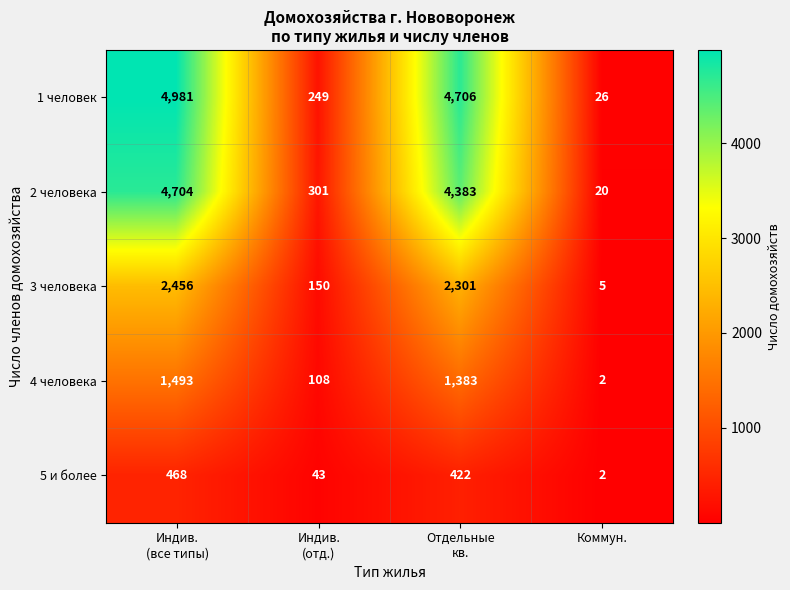

Reading right to left, extract all data points from this chart.

1 человек: 26	4706	249	4981
2 человека: 20	4383	301	4704
3 человека: 5	2301	150	2456
4 человека: 2	1383	108	1493
5 и более: 2	422	43	468